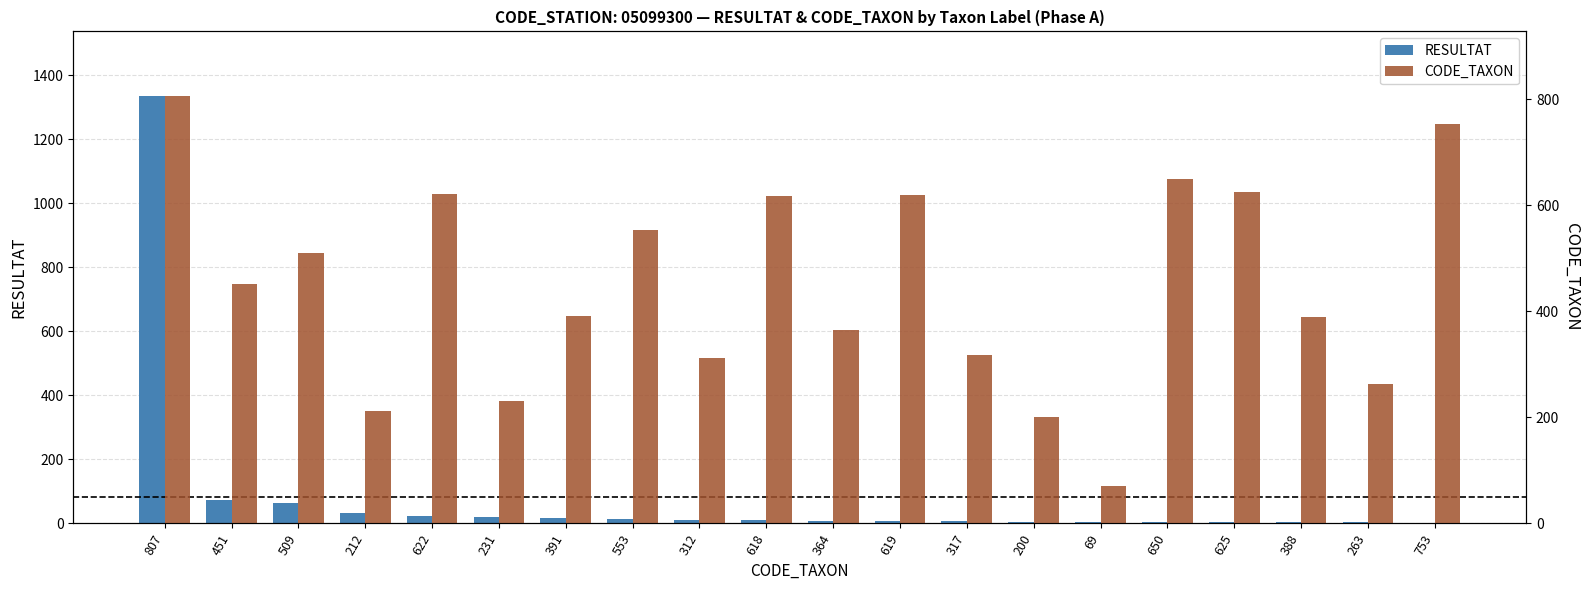

How many bars are there in total?

40